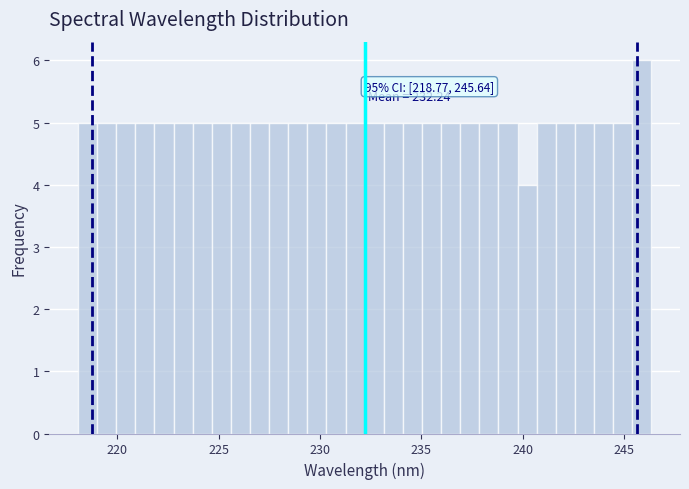

Around what value on the x-axis is the tallest bar? Give the approximate position of its centre, as read against the axis.

246.0